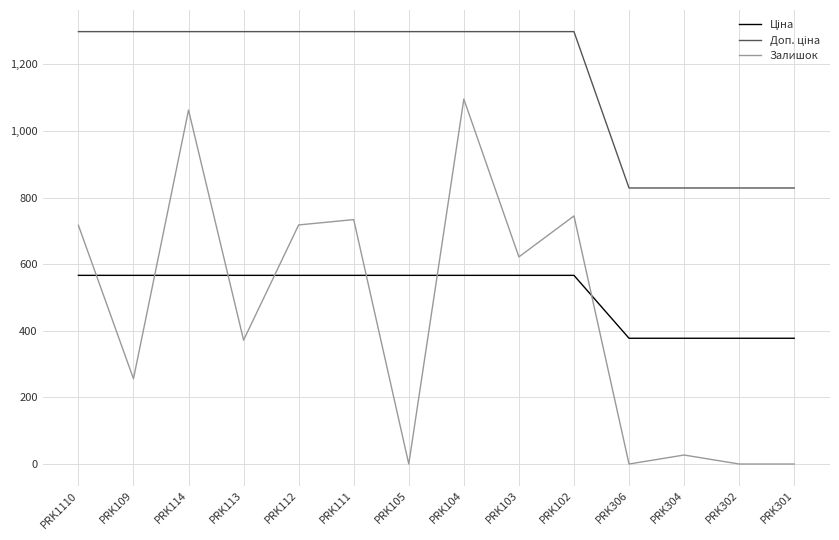

The value of Залишок at PRK301 is 516.3. True or false?

False